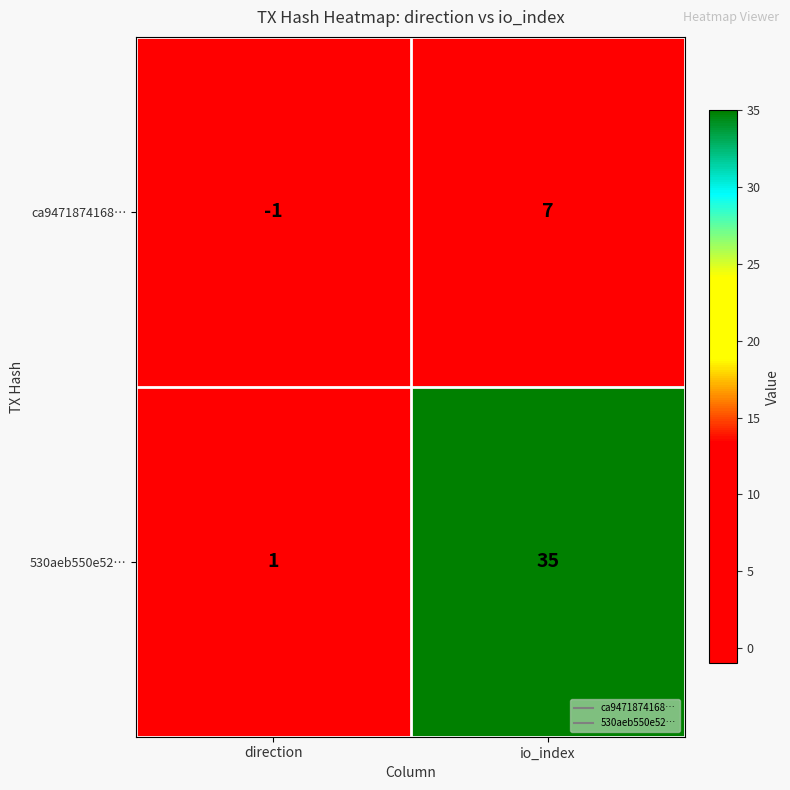

What is the difference between the maximum and minimum values in the 530aeb550e52… series?

34